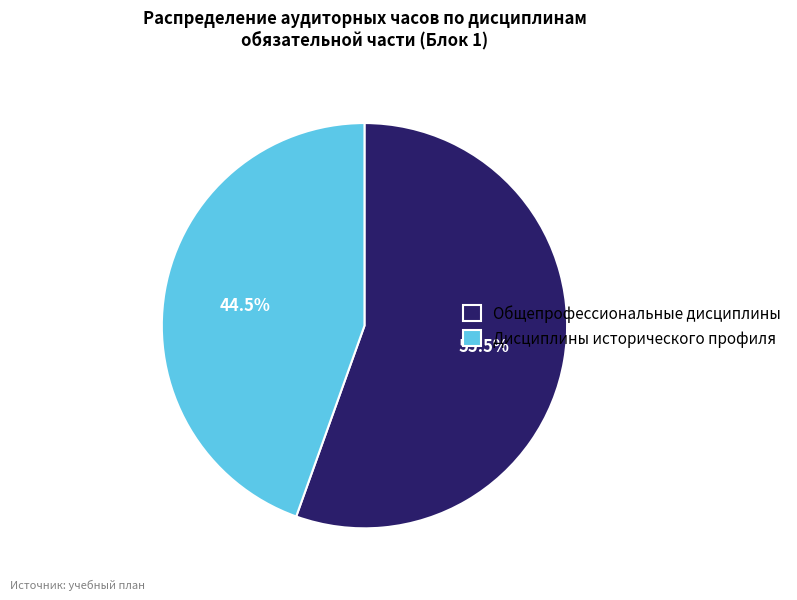

Is there a majority slice in this chart?

Yes